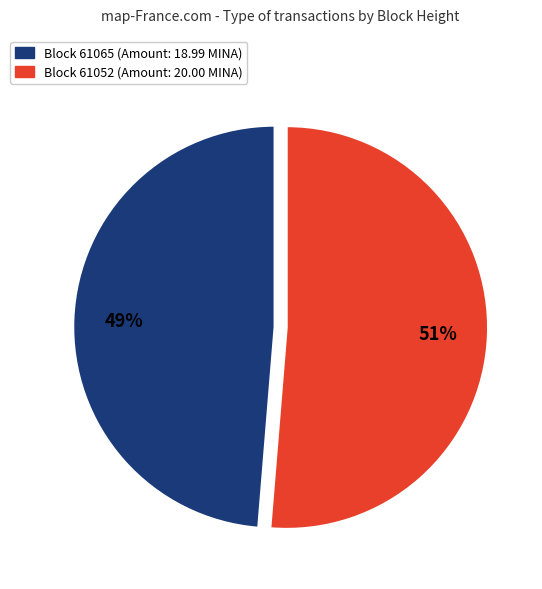

To the nearest percent, what is the average slice percentage?

50%